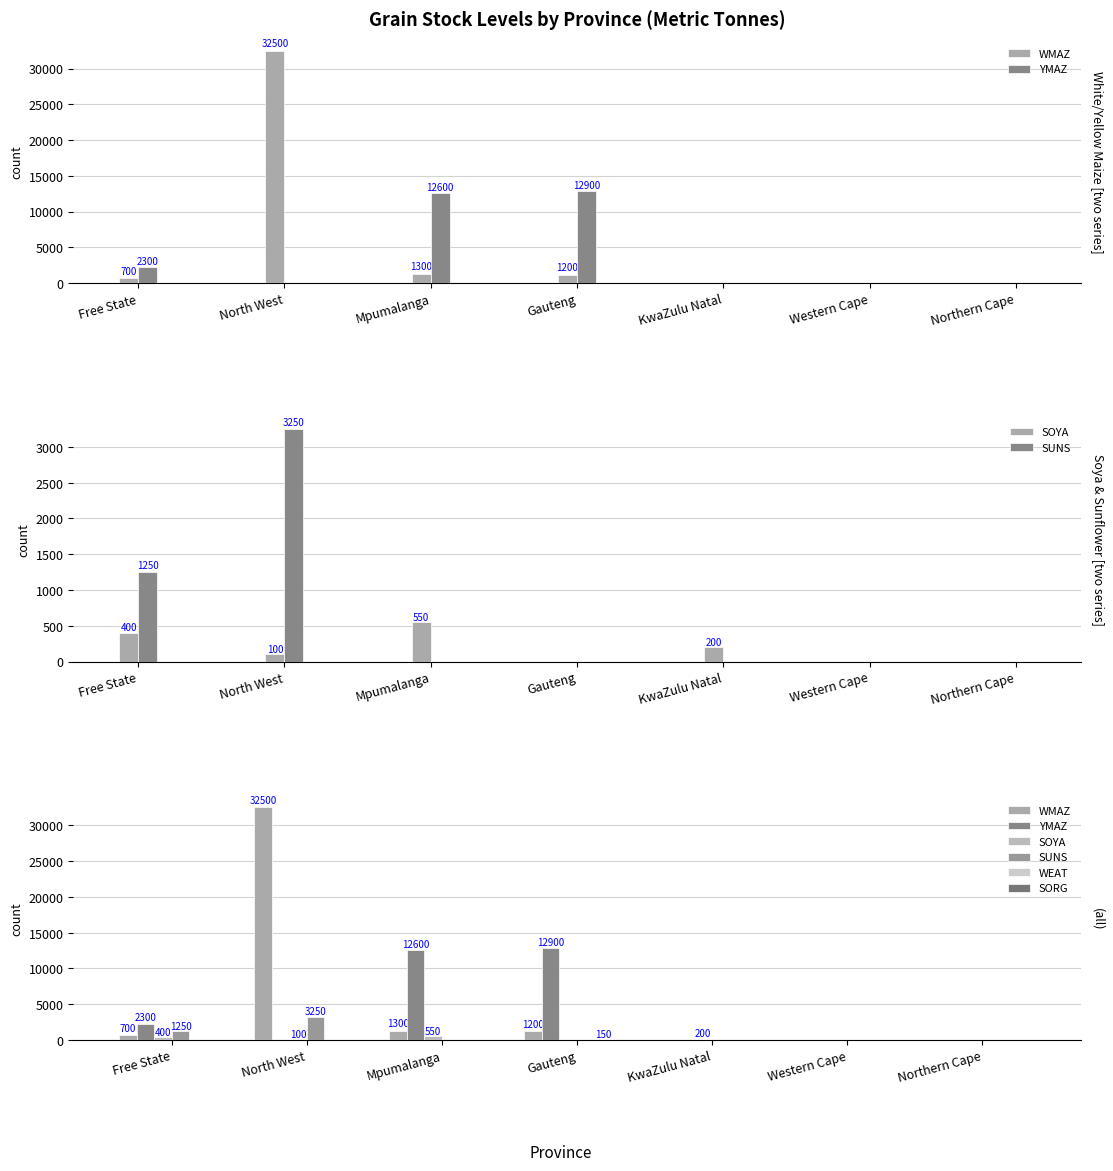

Between North West and Gauteng, which series saw the biggest shift?

WMAZ